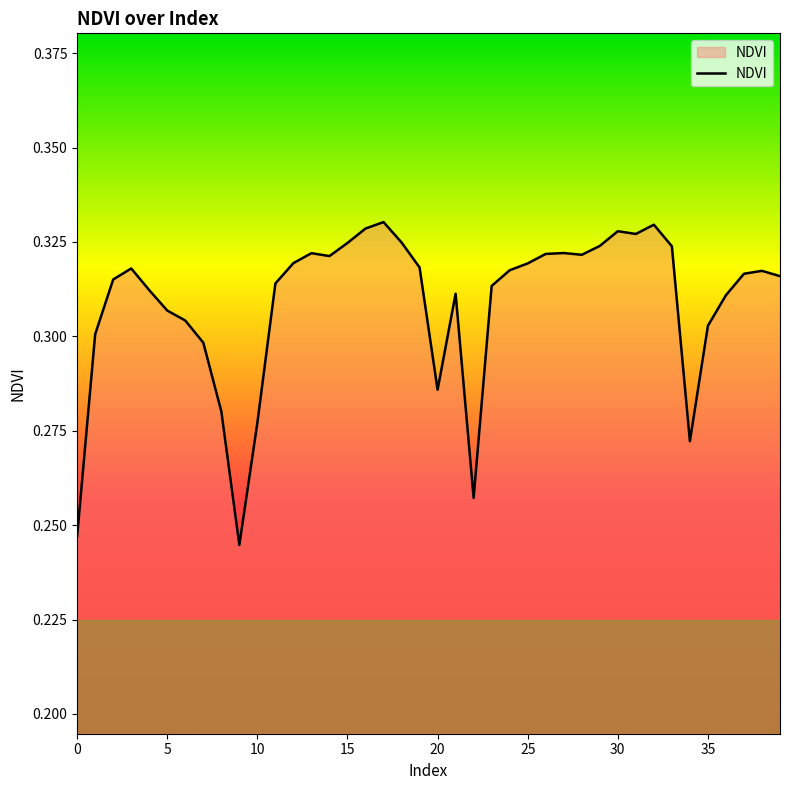

Is this an area chart (filled region under the line)?

Yes